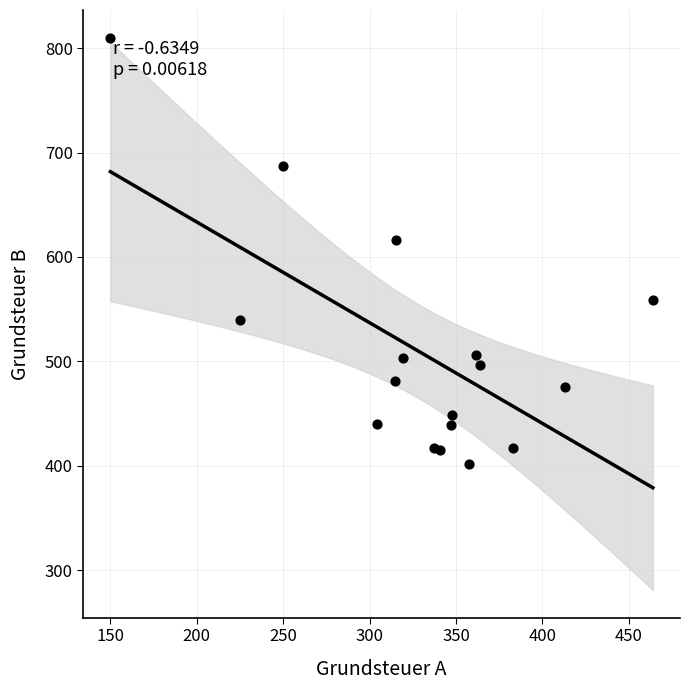

What Y value in the scatter plot is closest to 605?

616.5